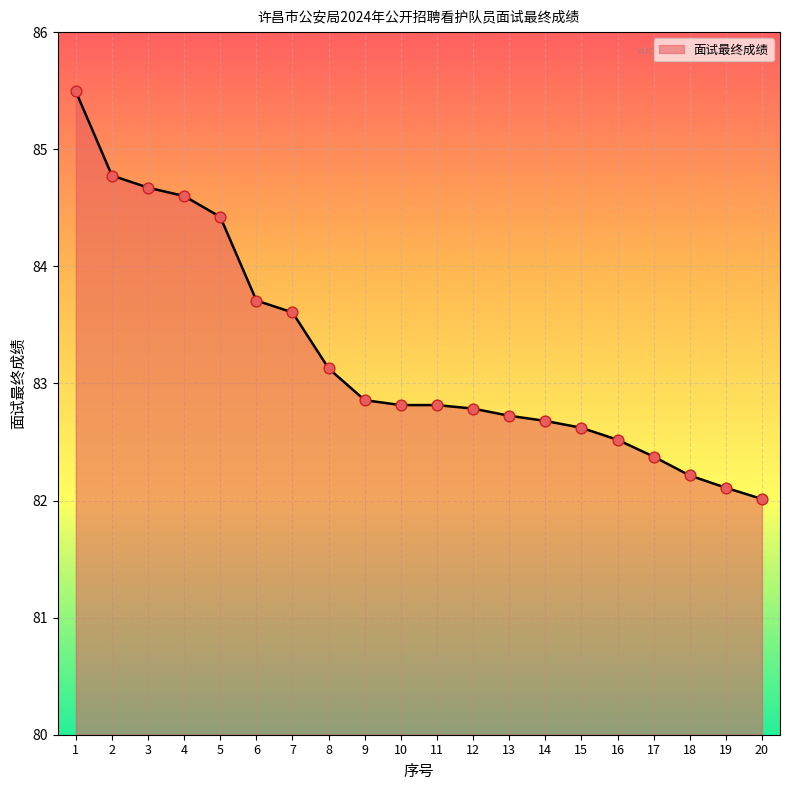

Approximately how many times larger is the value at 20 compared to 15?

1.0